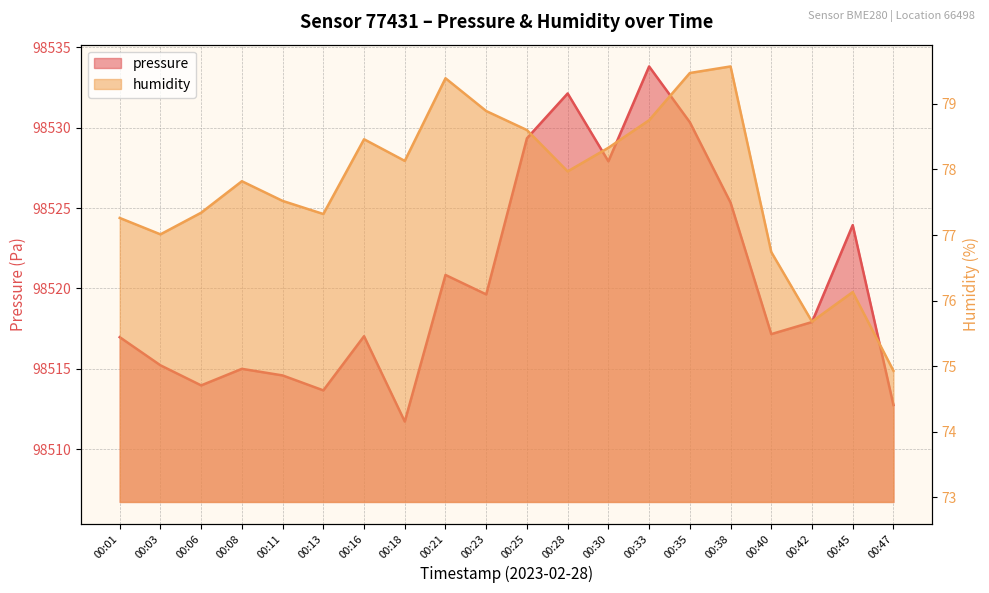

Count the number of categories in the chart.

20